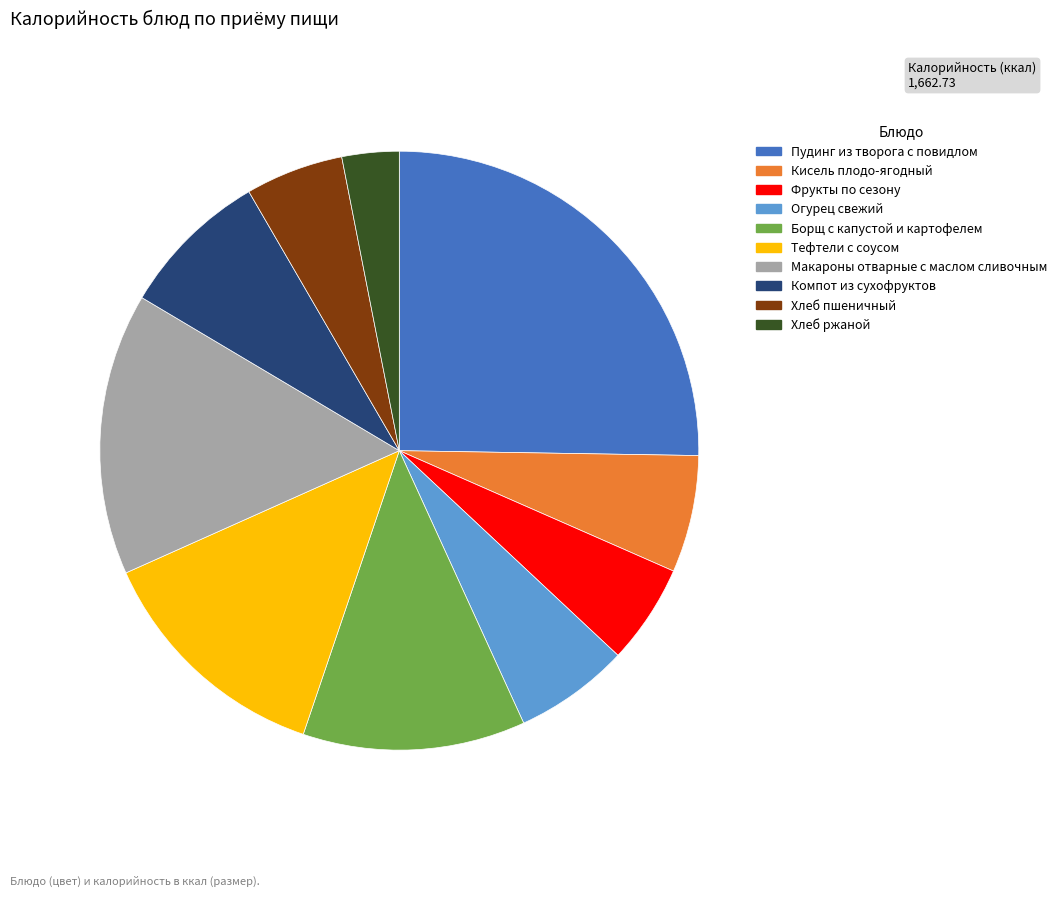

How many slices are in this pie chart?

10